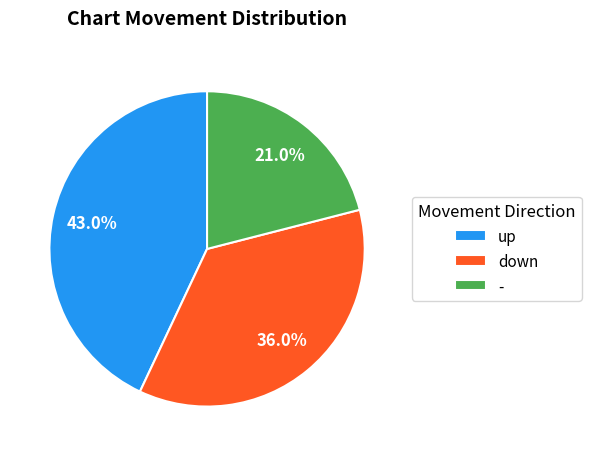

Is down the majority of the pie?

No